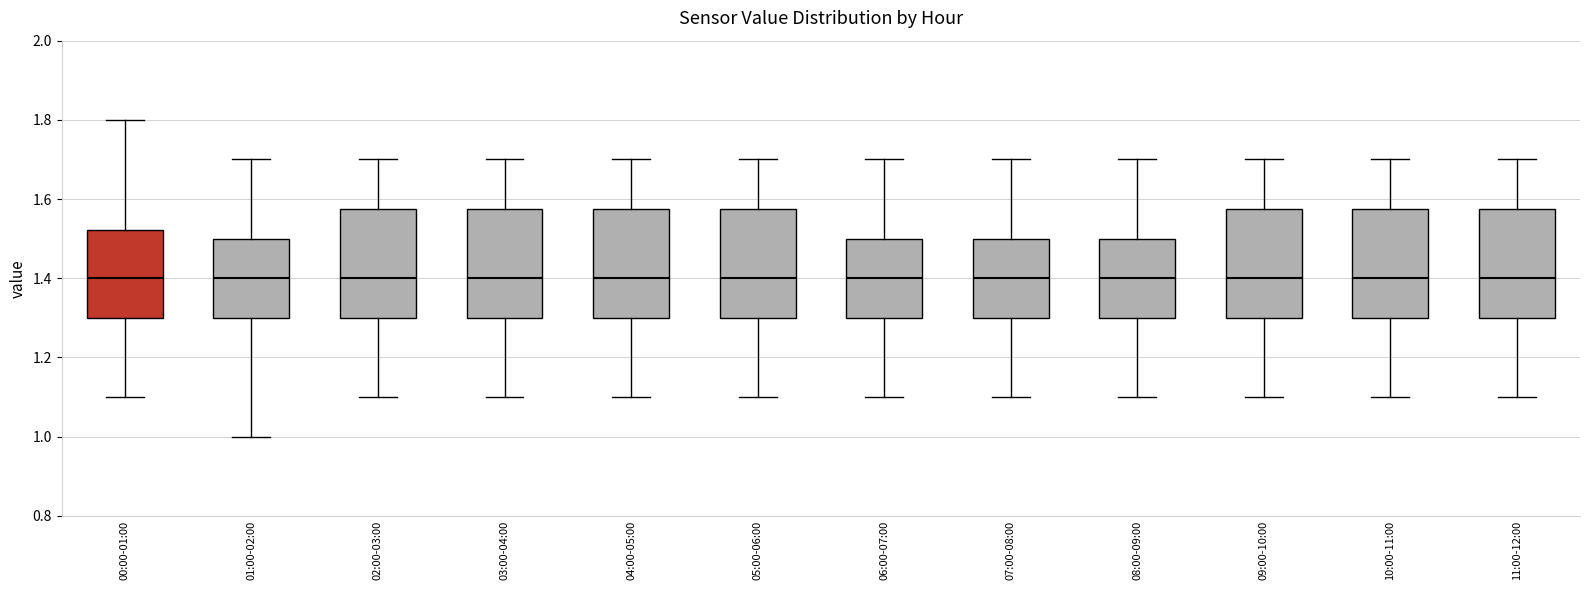

Where is the upper edge of the box for 03:00-04:00 on the y-axis? The values are not printed on the chart, so give them approximately, as read against the axis.

1.58